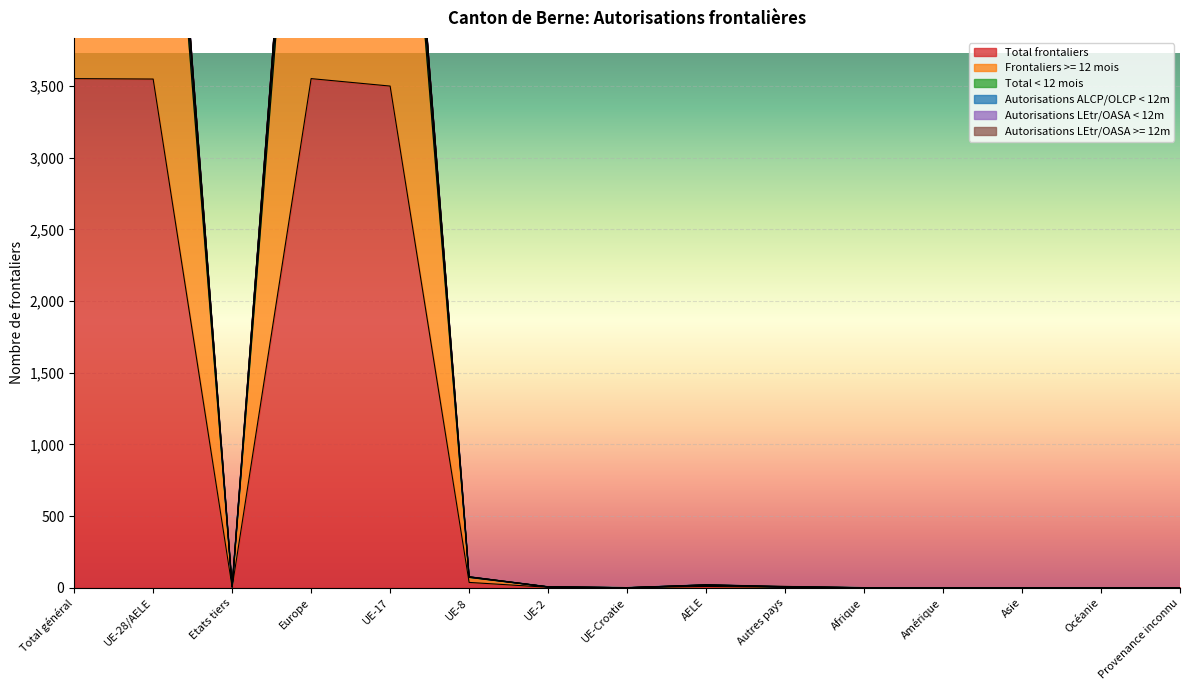

True or false: Frontaliers >= 12 mois and Total frontaliers cross at least once.

False